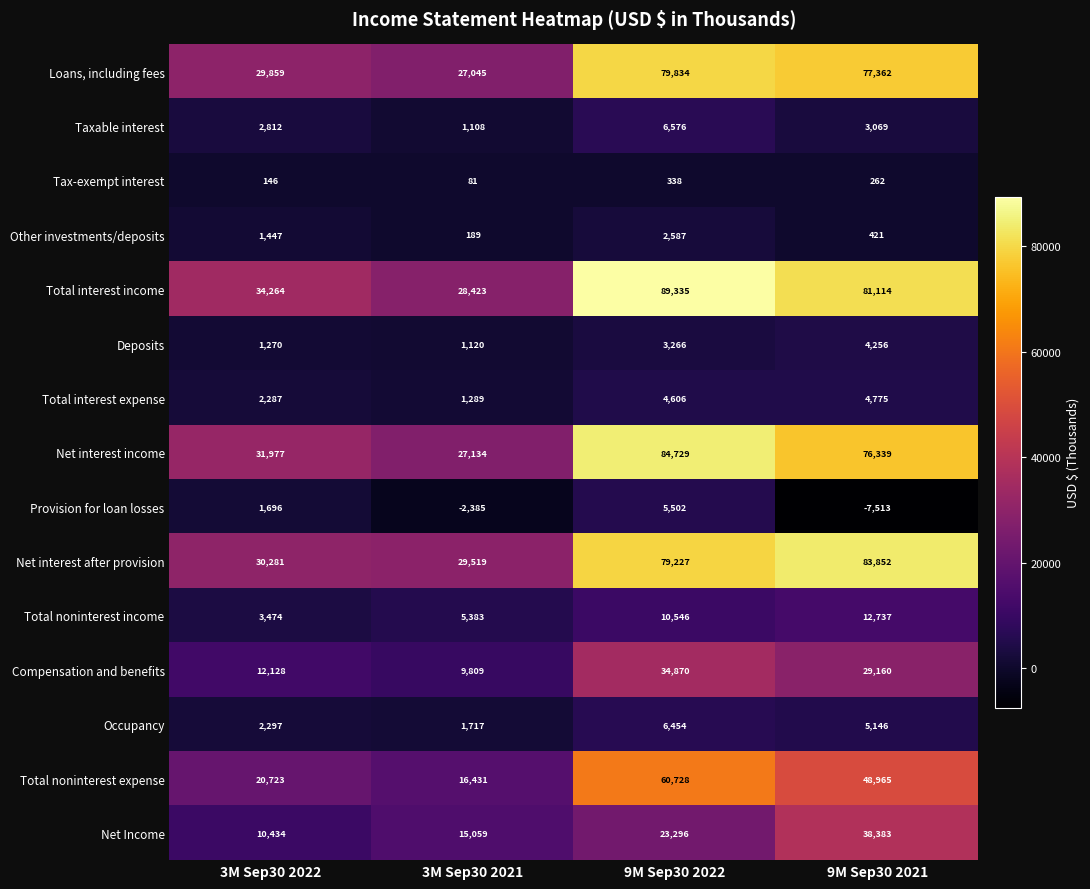

Which series has the largest range (max minus min)?

Total interest income